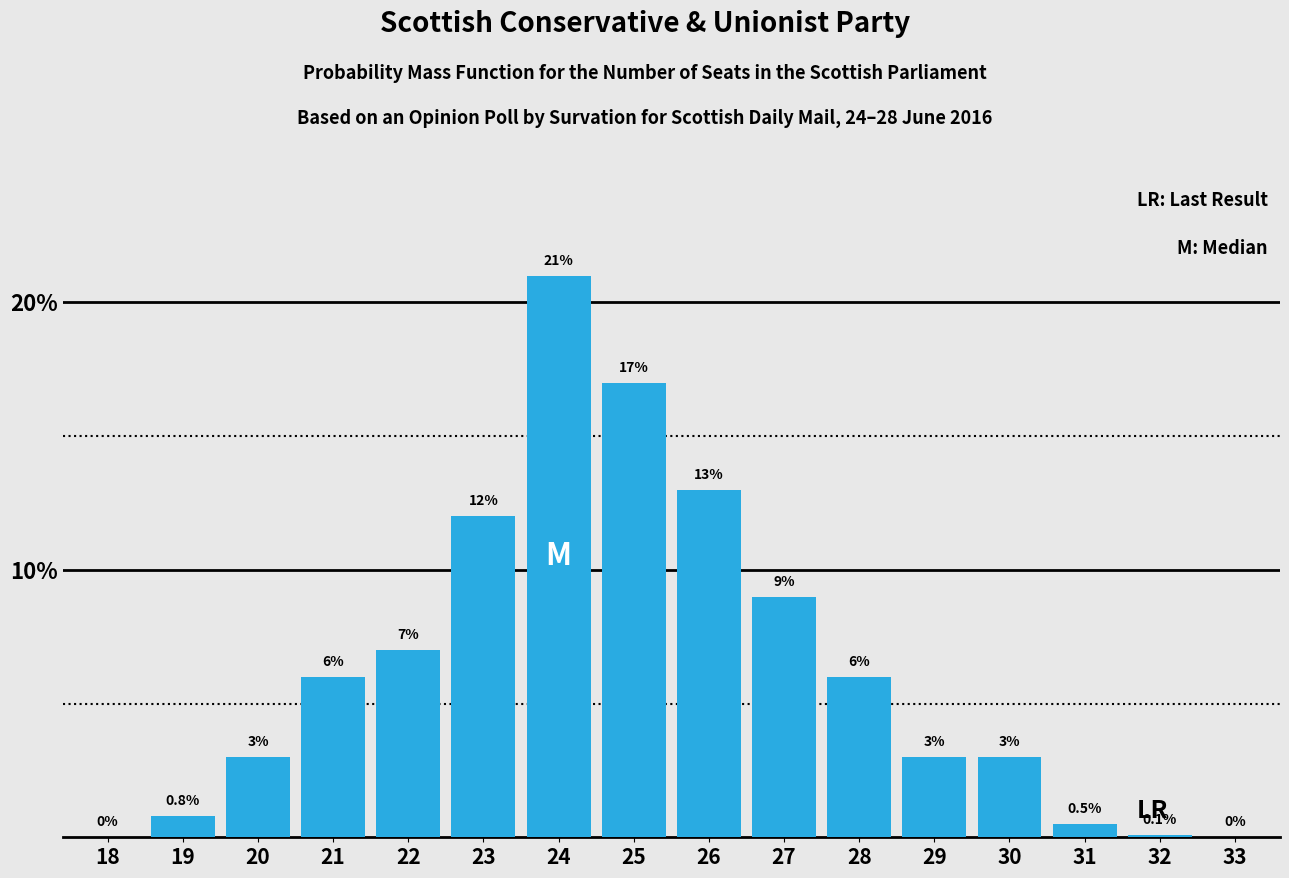

Reading right to left, extract all data points from this chart.

33=0.0	32=0.1	31=0.5	30=3.0	29=3.0	28=6.0	27=9.0	26=13.0	25=17.0	24=21.0	23=12.0	22=7.0	21=6.0	20=3.0	19=0.8	18=0.0